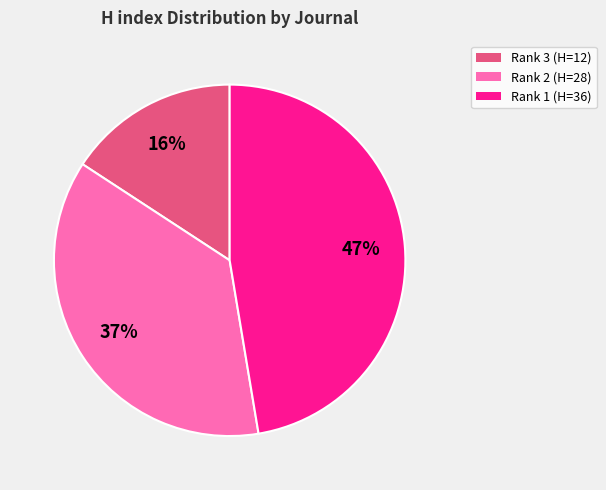

What is the ratio of the value at Rank 2 (H=28) to the value at Rank 3 (H=12)?

2.3